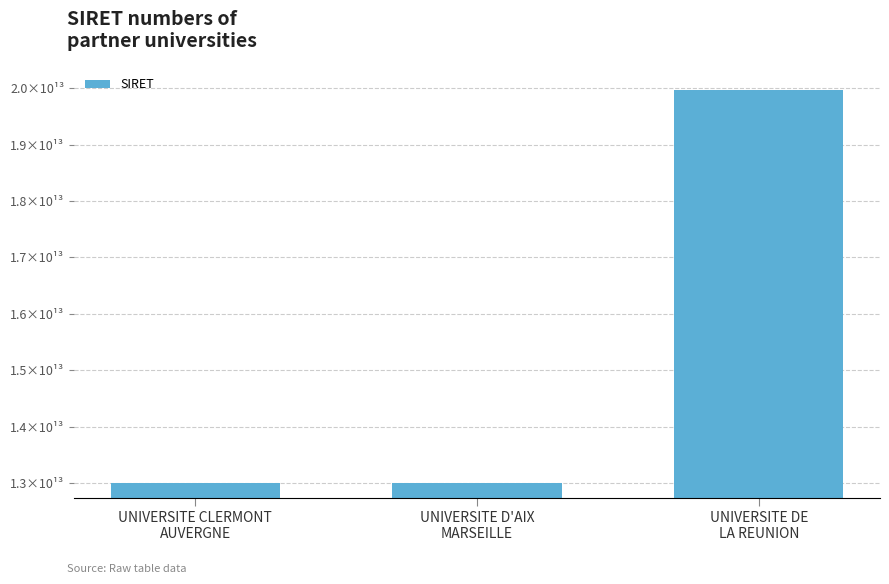

What is the sum of the values at UNIVERSITE DE
LA REUNION and UNIVERSITE D'AIX
MARSEILLE?

32976011200029